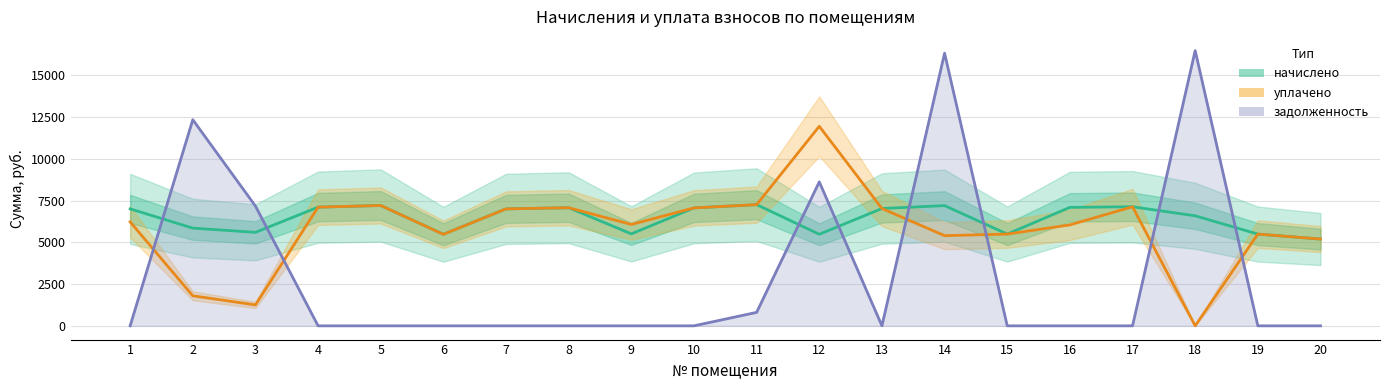

Rank the categories by уплачено value from highest to lowest.

12, 11, 5, 17, 4, 8, 10, 13, 7, 1, 9, 16, 15, 19, 6, 14, 20, 2, 3, 18